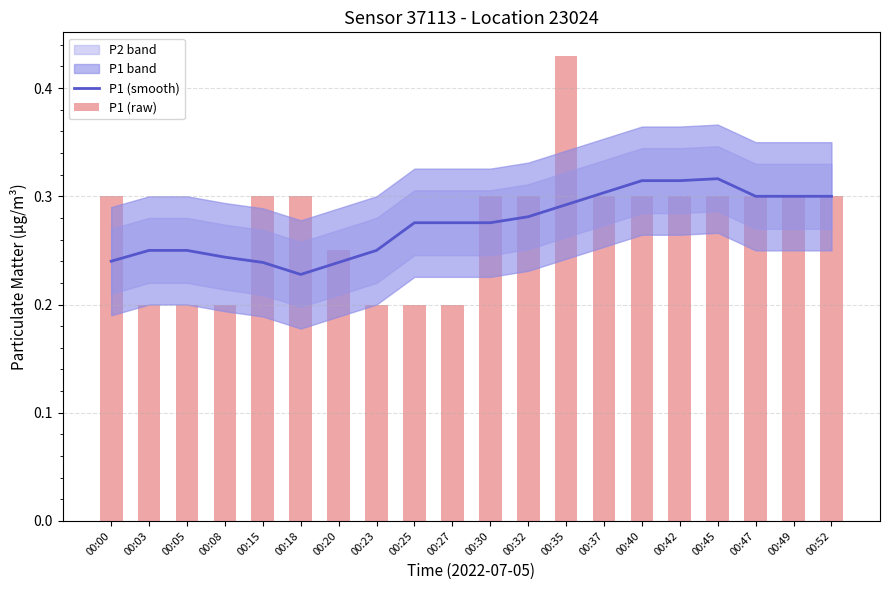

What is the value of the P1 (raw) bar at the 11th from the left?

0.3